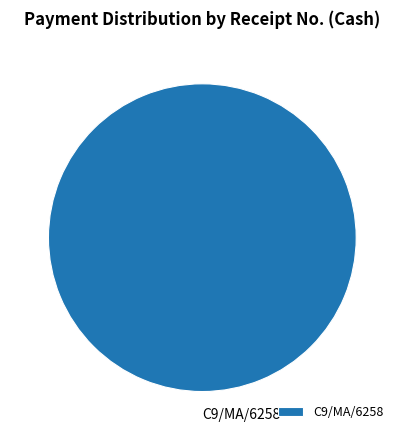

The C9/MA/6258 slice represents 100% of the pie. True or false?

True